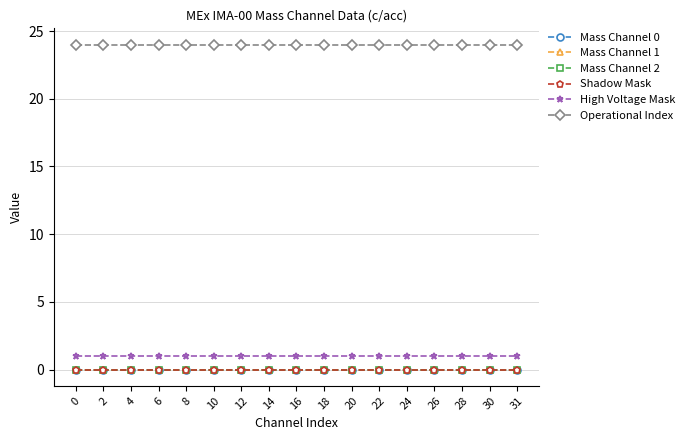

Reading left to right, extract all data points from this chart.

Mass Channel 0: 0	0	0	0	0	0	0	0	0	0	0	0	0	0	0	0	0
Mass Channel 1: 0	0	0	0	0	0	0	0	0	0	0	0	0	0	0	0	0
Mass Channel 2: 0	0	0	0	0	0	0	0	0	0	0	0	0	0	0	0	0
Shadow Mask: 0	0	0	0	0	0	0	0	0	0	0	0	0	0	0	0	0
High Voltage Mask: 1	1	1	1	1	1	1	1	1	1	1	1	1	1	1	1	1
Operational Index: 24	24	24	24	24	24	24	24	24	24	24	24	24	24	24	24	24